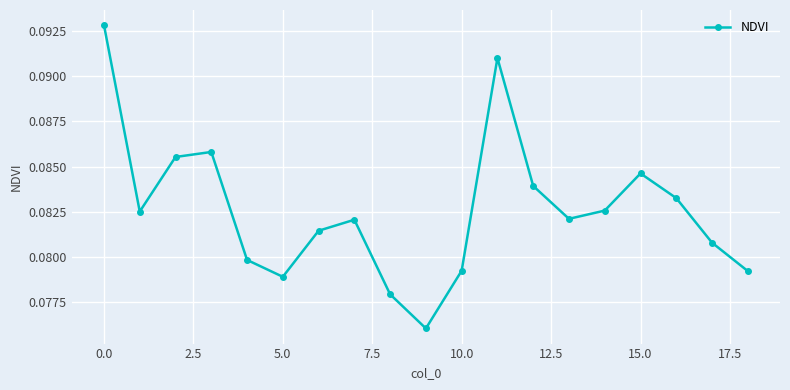

True or false: there are more than 1 points higher than both neighbors.

True